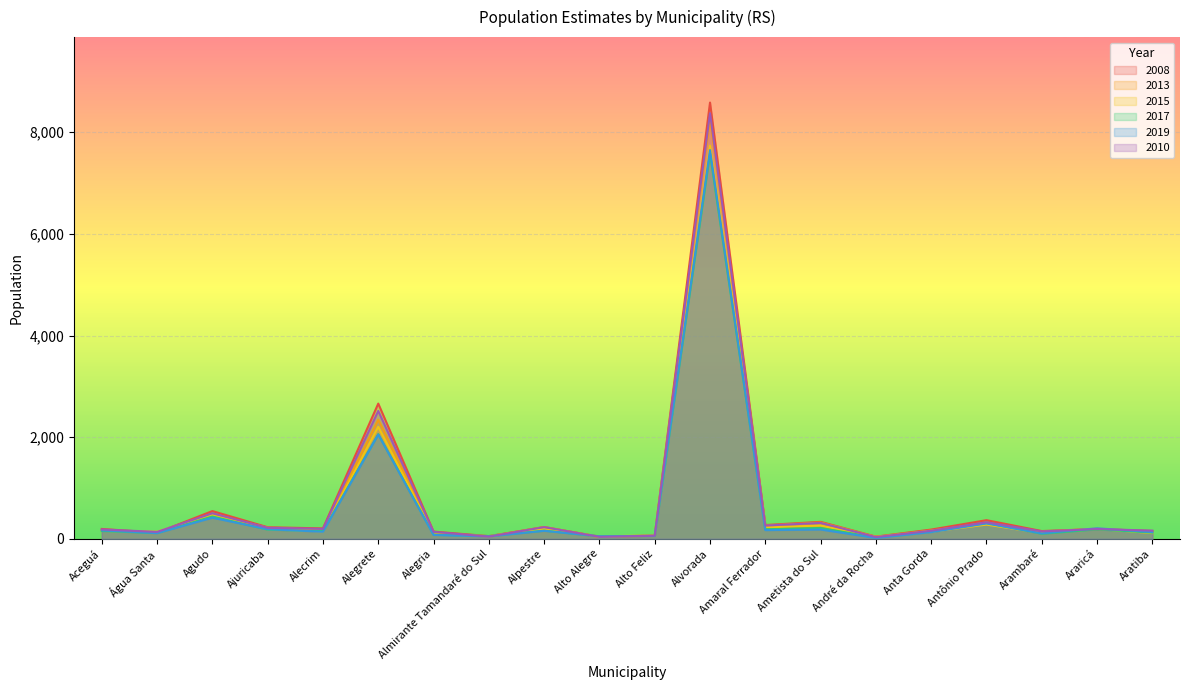

True or false: 2008 and 2019 cross at least once.

True